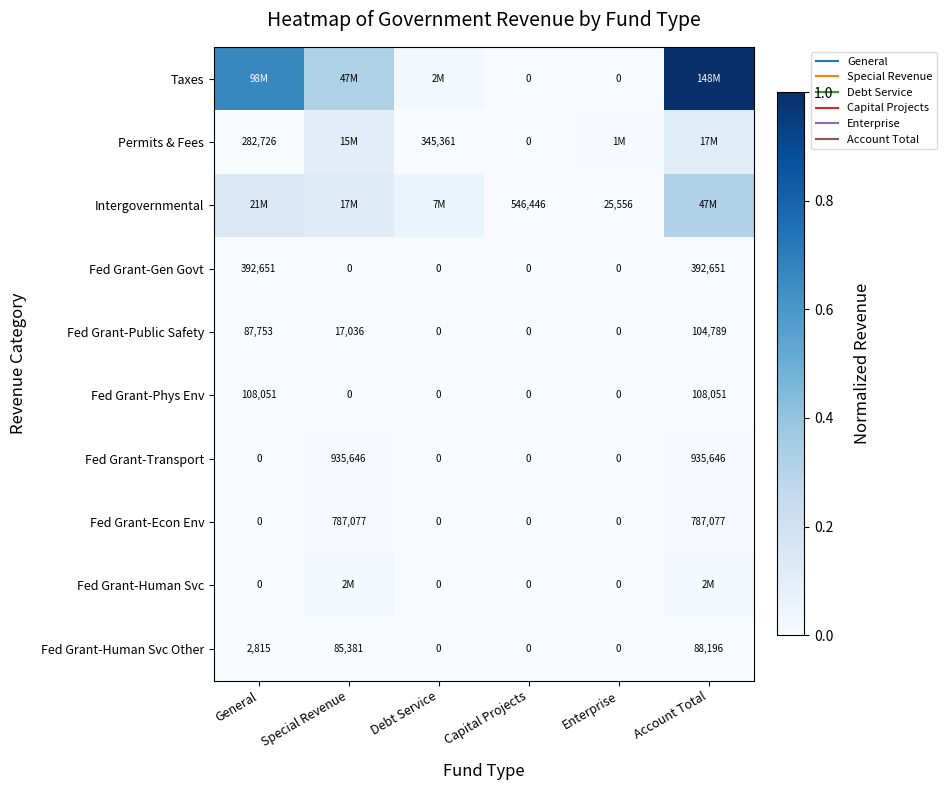

How many distinct data groups are displayed?

10